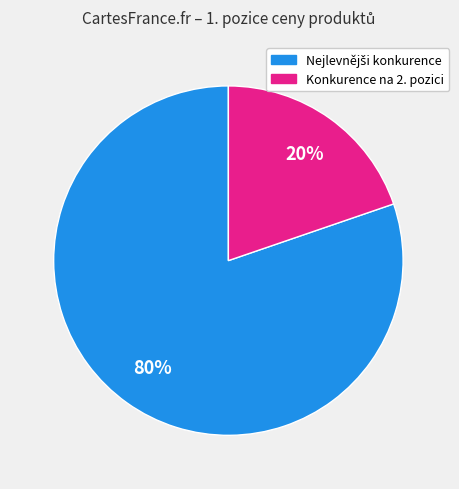

To the nearest percent, what is the average slice percentage?

50%